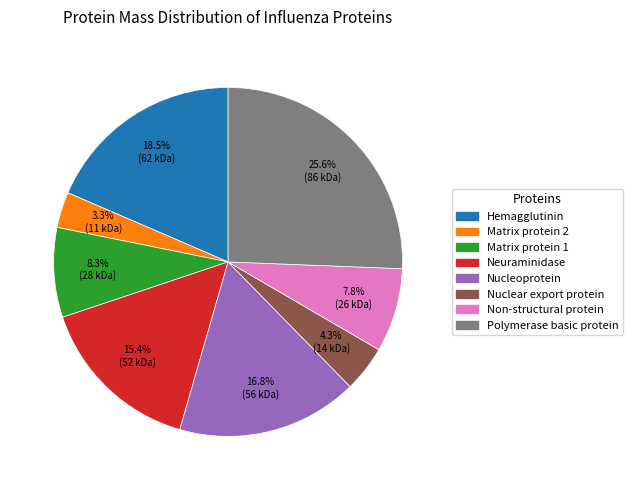

How much of the chart is everything except Nucleoprotein?

83.2%